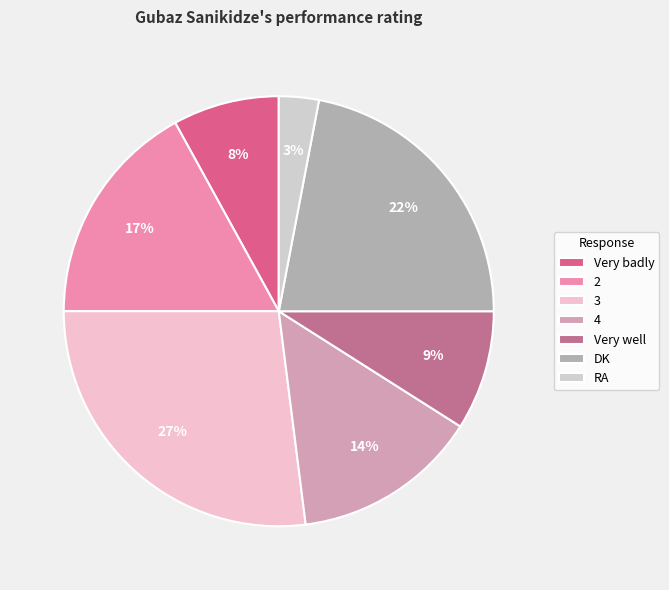

True or false: Very badly accounts for 8% of the total.

True